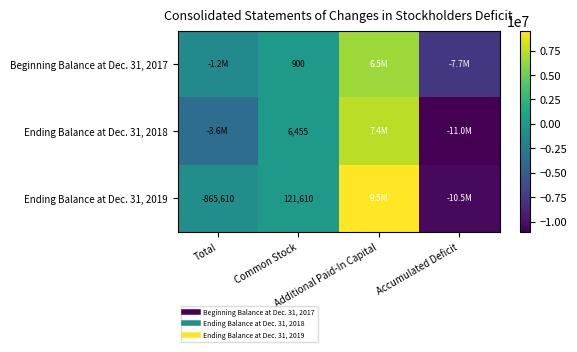

What is the total value across all series at Common Stock?

128965